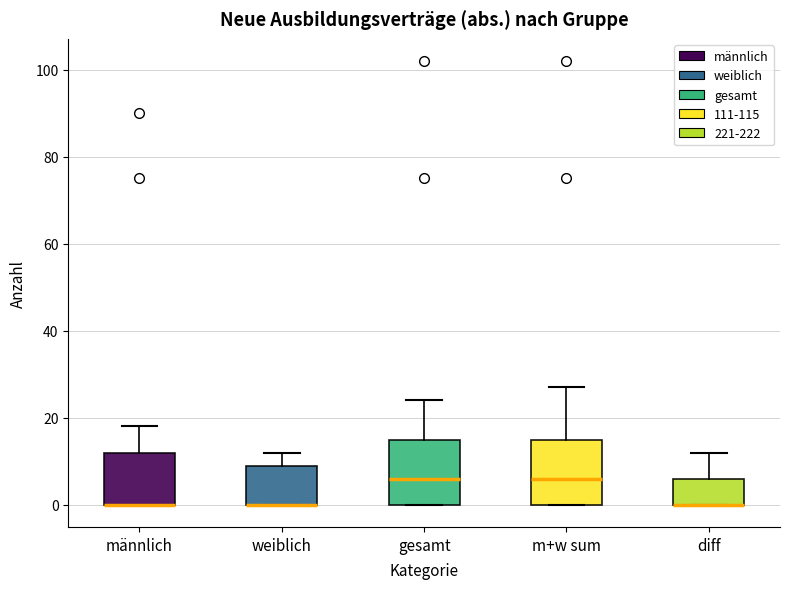

Where is the upper edge of the box for gesamt on the y-axis? The values are not printed on the chart, so give them approximately, as read against the axis.

16